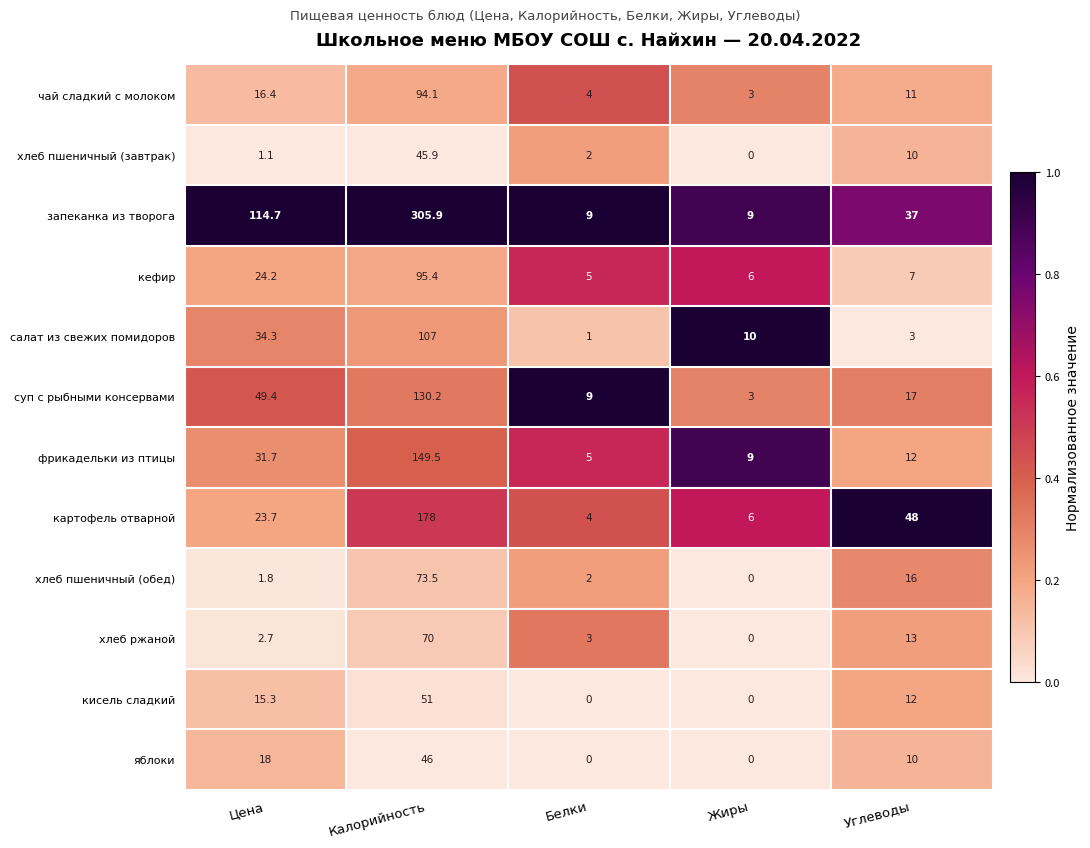

How many data points does each series have?

5